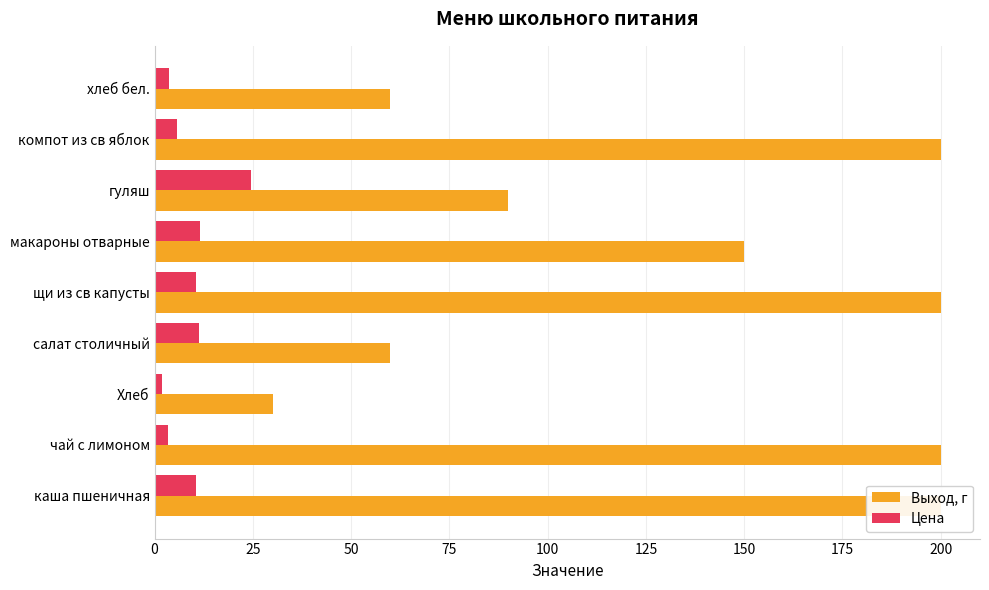

What is the maximum value shown in the chart?

200.0